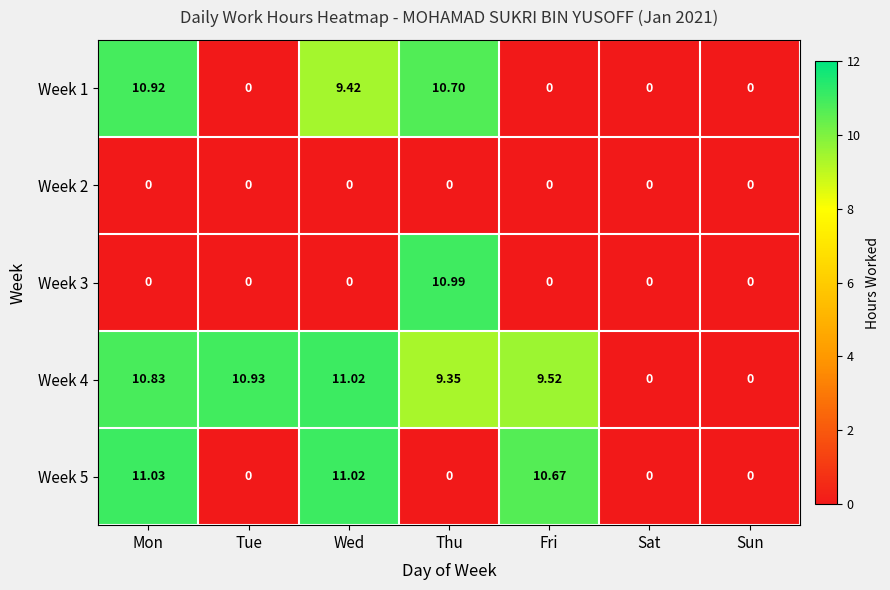

At which label does Week 1 reach its peak?

Mon